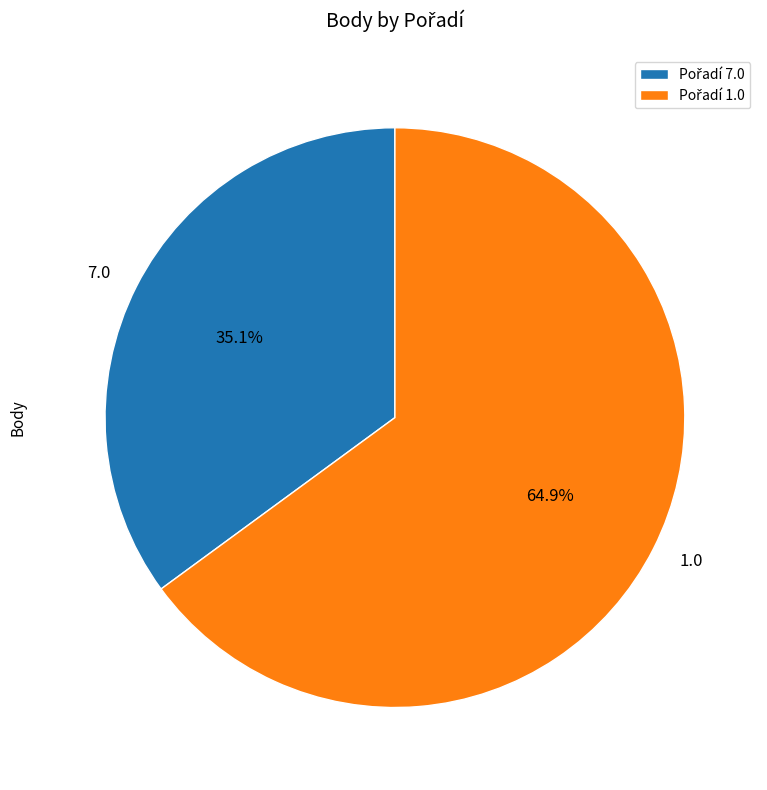

To the nearest percent, what portion does 1.0 represent?

65%